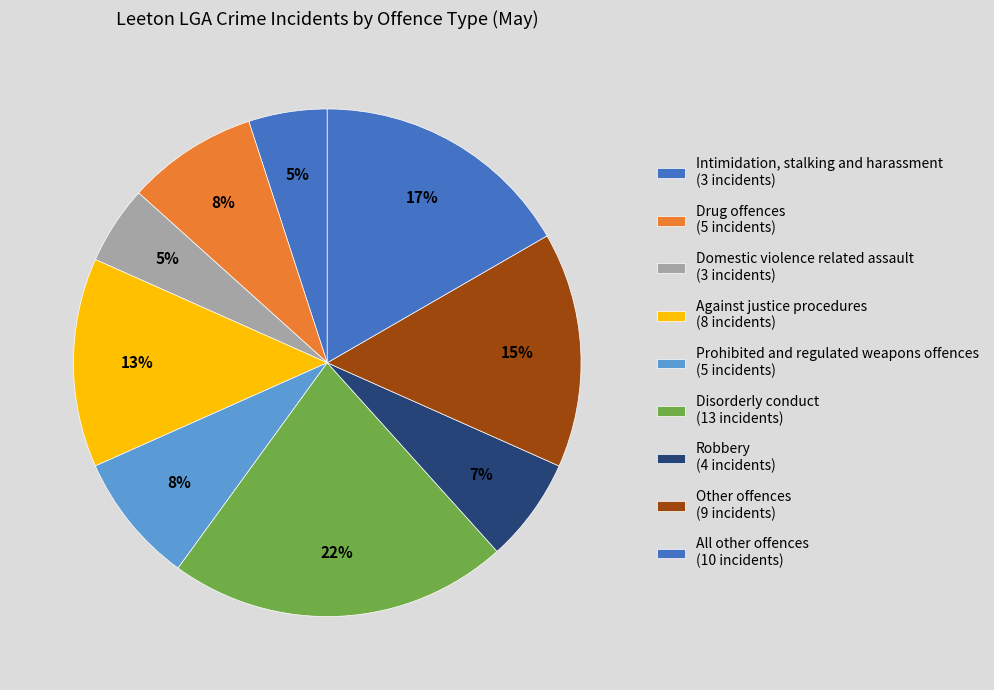

Count the number of slices in the pie.

9